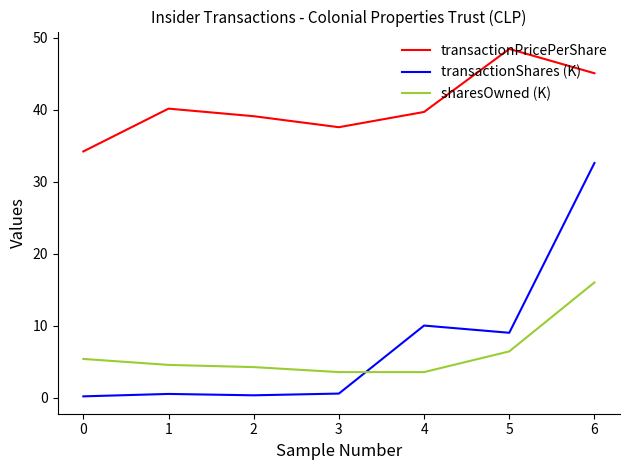

What is the average value of the transactionShares (K) series?

7.6